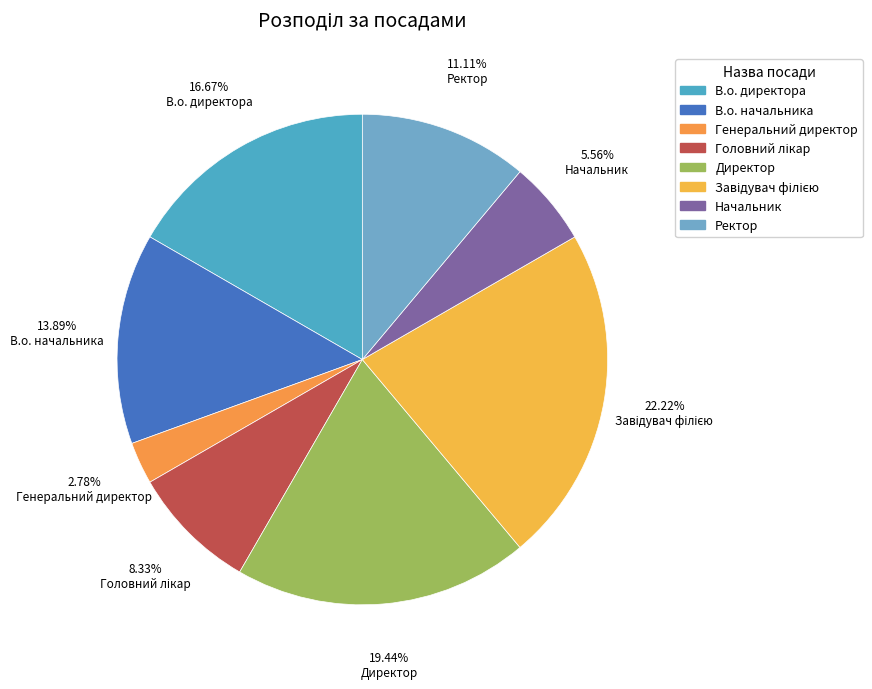

Rank the categories by value from lowest to highest.

Генеральний директор, Начальник, Головний лікар, Ректор, В.о. начальника, В.о. директора, Директор, Завідувач філією